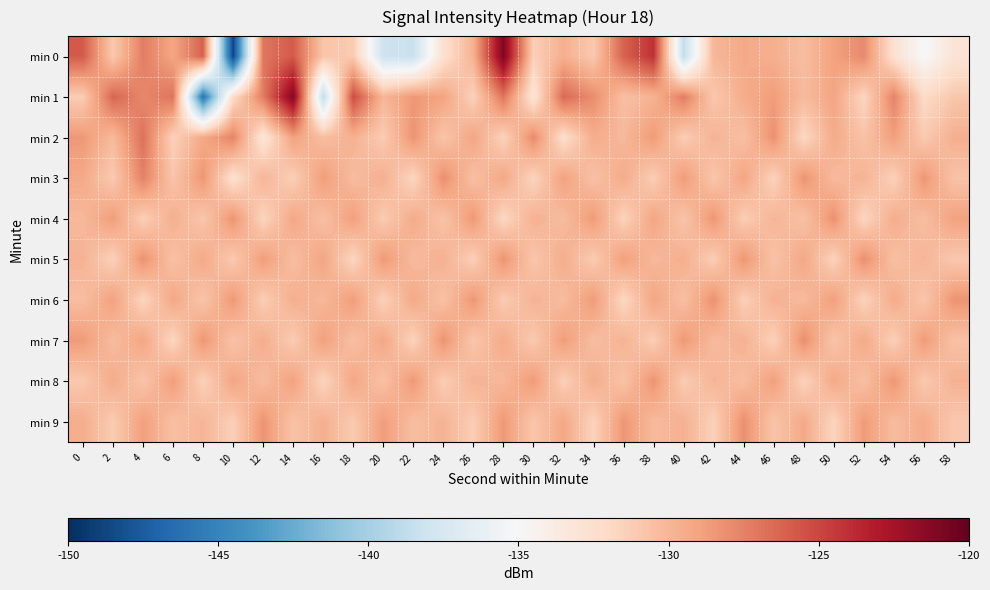

Reading left to right, transcribe all the data shown in this chart.

min 0: 0=-125.8	2=-131.0	4=-127.3	6=-129.1	8=-126.1	10=-148.7	12=-127.0	14=-125.8	16=-130.8	18=-131.1	20=-138.1	22=-138.3	24=-132.7	26=-129.7	28=-120.9	30=-131.4	32=-129.6	34=-131.0	36=-126.2	38=-124.1	40=-138.7	42=-130.0	44=-129.3	46=-129.6	48=-130.4	50=-128.9	52=-127.8	54=-132.6	56=-135.1	58=-133.0
min 1: 0=-131.2	2=-126.3	4=-127.8	6=-126.9	8=-146.0	10=-132.2	12=-127.3	14=-121.2	16=-138.8	18=-125.3	20=-130.0	22=-128.5	24=-129.0	26=-131.5	28=-127.0	30=-133.0	32=-126.5	34=-128.0	36=-130.5	38=-129.8	40=-127.3	42=-131.0	44=-129.5	46=-128.7	48=-130.2	50=-129.1	52=-131.8	54=-127.6	56=-132.1	58=-130.9
min 2: 0=-128.5	2=-130.2	4=-126.8	6=-131.5	8=-129.3	10=-127.6	12=-133.1	14=-128.9	16=-130.4	18=-129.7	20=-131.2	22=-128.3	24=-130.8	26=-129.1	28=-131.6	30=-127.9	32=-132.4	34=-129.5	36=-130.1	38=-128.6	40=-131.3	42=-129.8	44=-130.5	46=-128.2	48=-131.9	50=-129.4	52=-130.7	54=-128.8	56=-131.1	58=-129.6
min 3: 0=-129.3	2=-131.1	4=-127.5	6=-130.8	8=-128.4	10=-132.6	12=-129.9	14=-131.4	16=-128.7	18=-130.3	20=-129.6	22=-131.8	24=-128.1	26=-130.5	28=-129.2	30=-131.7	32=-128.9	34=-130.6	36=-129.4	38=-131.3	40=-128.6	42=-130.9	44=-129.1	46=-131.6	48=-128.3	50=-130.2	52=-129.8	54=-131.5	56=-128.4	58=-130.7
min 4: 0=-130.1	2=-128.7	4=-131.4	6=-129.6	8=-130.9	10=-128.3	12=-131.7	14=-129.2	16=-130.5	18=-128.8	20=-131.2	22=-129.4	24=-130.7	26=-128.5	28=-131.9	30=-129.7	32=-130.3	34=-128.6	36=-131.6	38=-129.1	40=-130.8	42=-128.4	44=-131.3	46=-129.9	48=-130.6	50=-128.2	52=-131.8	54=-129.5	56=-130.4	58=-128.9
min 5: 0=-129.8	2=-131.5	4=-128.2	6=-130.6	8=-129.3	10=-131.1	12=-128.7	14=-130.4	16=-129.1	18=-131.8	20=-128.5	22=-130.2	24=-129.7	26=-131.4	28=-128.3	30=-130.9	32=-129.5	34=-131.2	36=-128.8	38=-130.1	40=-129.6	42=-131.3	44=-128.4	46=-130.7	48=-129.2	50=-131.6	52=-128.1	54=-130.5	56=-129.9	58=-131.0
min 6: 0=-130.4	2=-128.9	4=-131.7	6=-129.2	8=-130.8	10=-128.5	12=-131.3	14=-129.6	16=-130.1	18=-128.7	20=-131.5	22=-129.3	24=-130.6	26=-128.4	28=-131.2	30=-129.8	32=-130.3	34=-128.6	36=-131.9	38=-129.1	40=-130.5	42=-128.2	44=-131.4	46=-129.7	48=-130.2	50=-128.8	52=-131.6	54=-129.4	56=-130.9	58=-128.3
min 7: 0=-128.6	2=-130.3	4=-129.1	6=-131.8	8=-128.4	10=-130.7	12=-129.5	14=-131.2	16=-128.8	18=-130.5	20=-129.2	22=-131.6	24=-128.3	26=-130.9	28=-129.4	30=-131.1	32=-128.7	34=-130.4	36=-129.8	38=-131.3	40=-128.5	42=-130.2	44=-129.7	46=-131.5	48=-128.1	50=-130.8	52=-129.3	54=-131.4	56=-128.6	58=-130.6
min 8: 0=-131.0	2=-129.4	4=-130.8	6=-128.7	8=-131.5	10=-129.1	12=-130.3	14=-128.9	16=-131.7	18=-129.2	20=-130.6	22=-128.5	24=-131.3	26=-129.8	28=-130.1	30=-128.6	32=-131.4	34=-129.5	36=-130.7	38=-128.3	40=-131.2	42=-129.9	44=-130.4	46=-128.8	48=-131.6	50=-129.3	52=-130.5	54=-128.4	56=-131.1	58=-129.7
min 9: 0=-129.5	2=-131.2	4=-128.8	6=-130.5	8=-129.9	10=-131.4	12=-128.3	14=-130.7	16=-129.6	18=-131.1	20=-128.7	22=-130.4	24=-129.8	26=-131.3	28=-128.5	30=-130.9	32=-129.2	34=-131.6	36=-128.4	38=-130.2	40=-129.7	42=-131.5	44=-128.1	46=-130.8	48=-129.3	50=-131.7	52=-128.6	54=-130.3	56=-129.4	58=-131.0